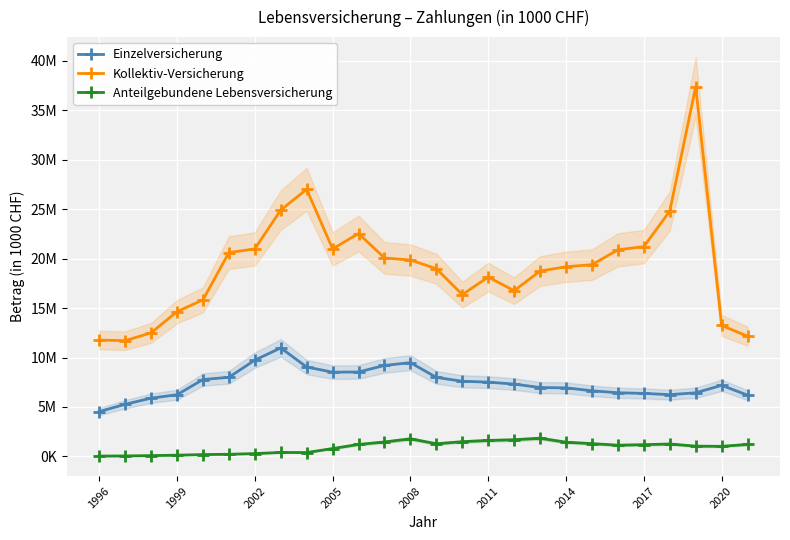

Is this an area chart (filled region under the line)?

No